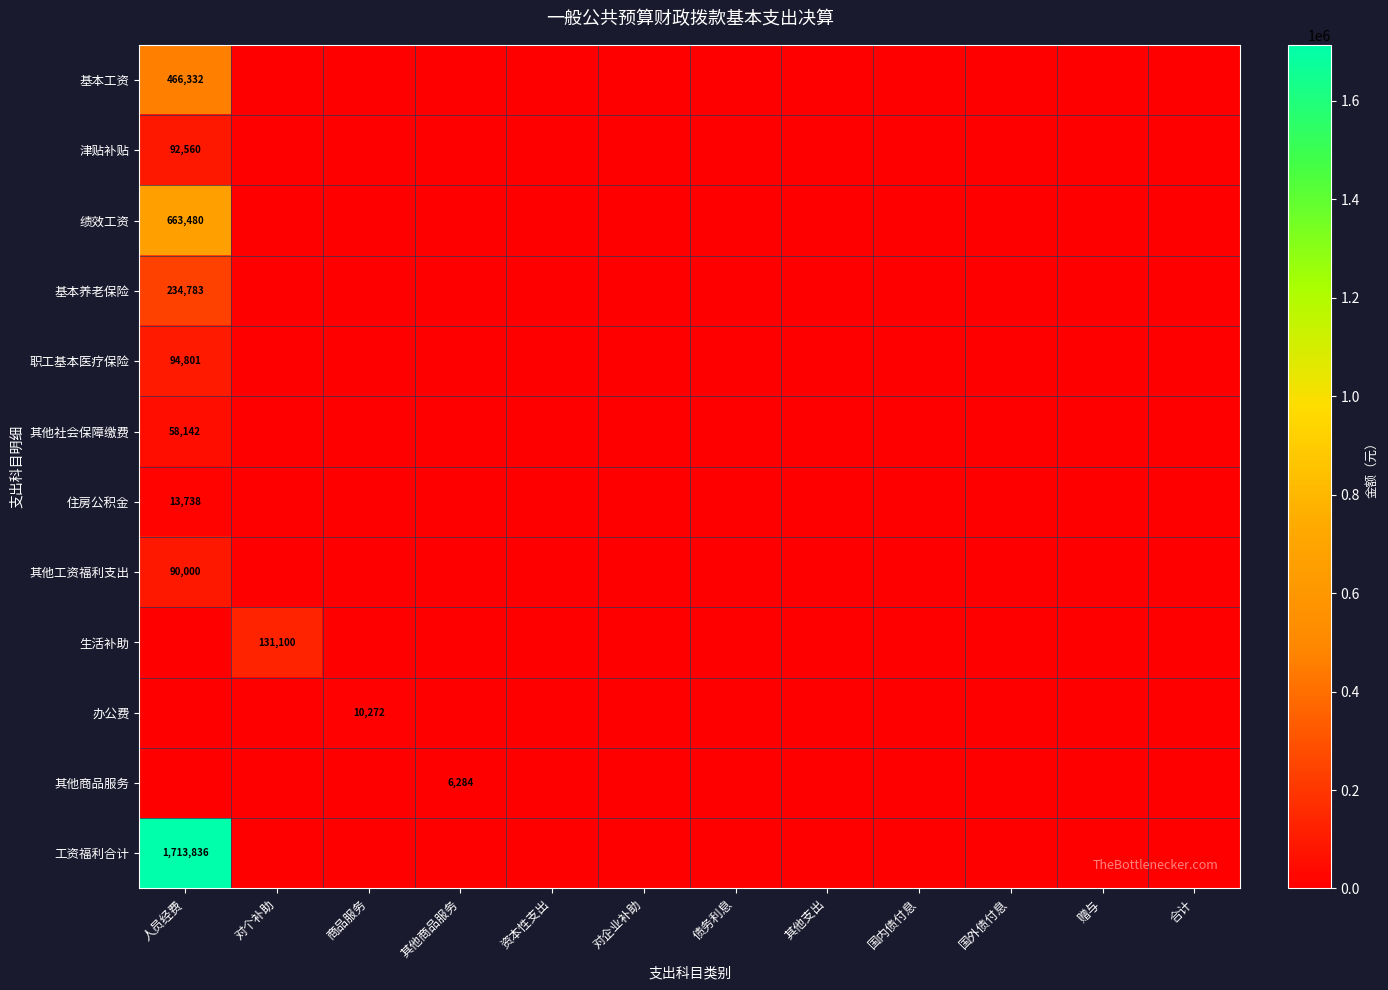

At how many categories does at least one series exceed 886337?

1